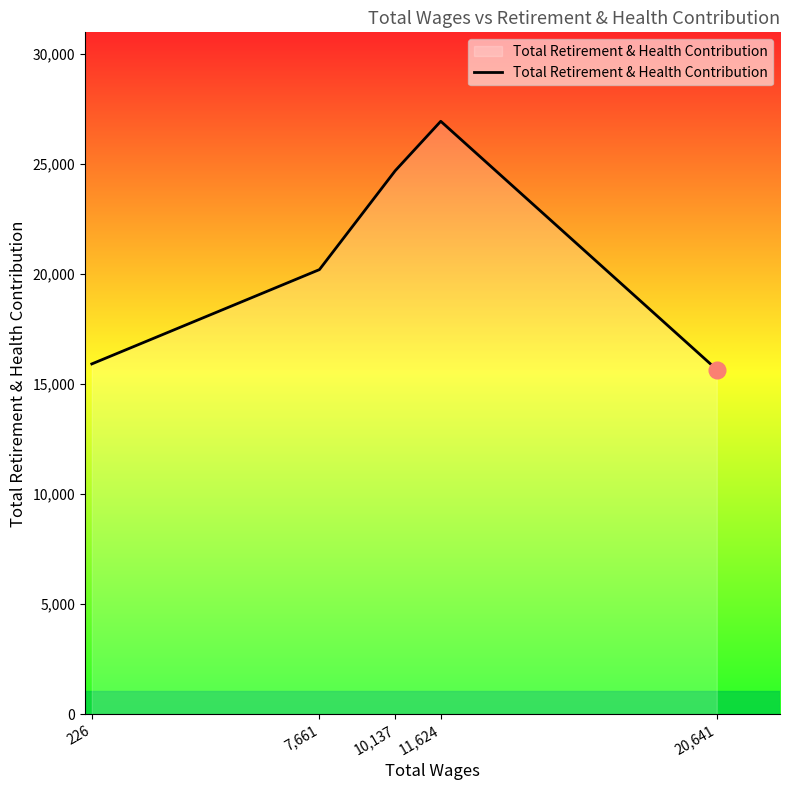

The chart shows a value of 9857 at 7,661. True or false?

False